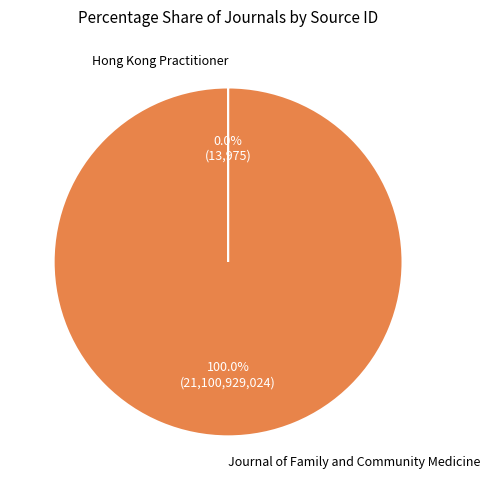

To the nearest percent, what portion does Journal of Family and Community Medicine represent?

100%